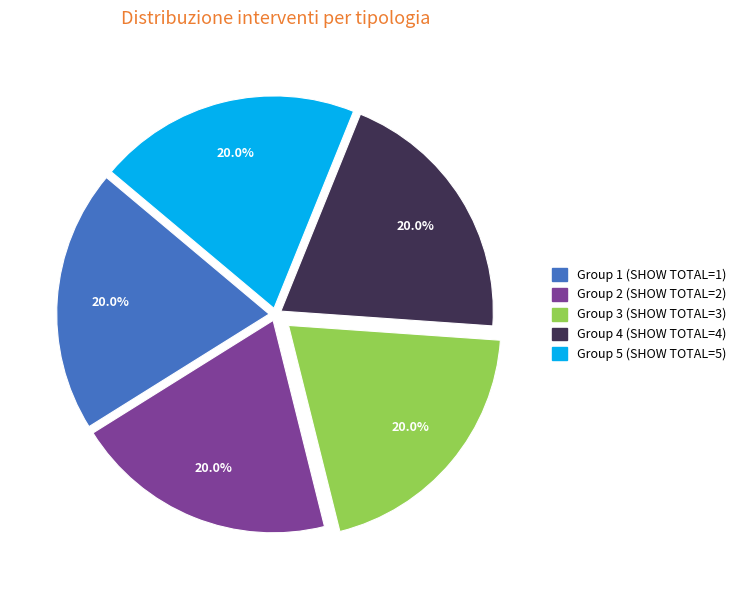

What portion of the pie excludes Group 5 (SHOW TOTAL=5)?

80.0%